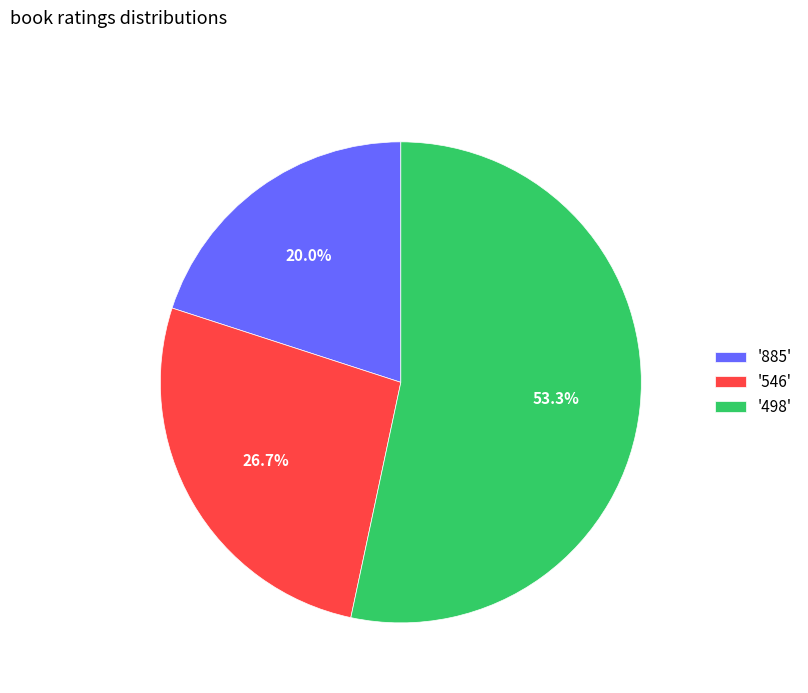

Combined, do '885' and '546' account for over 50%?

No